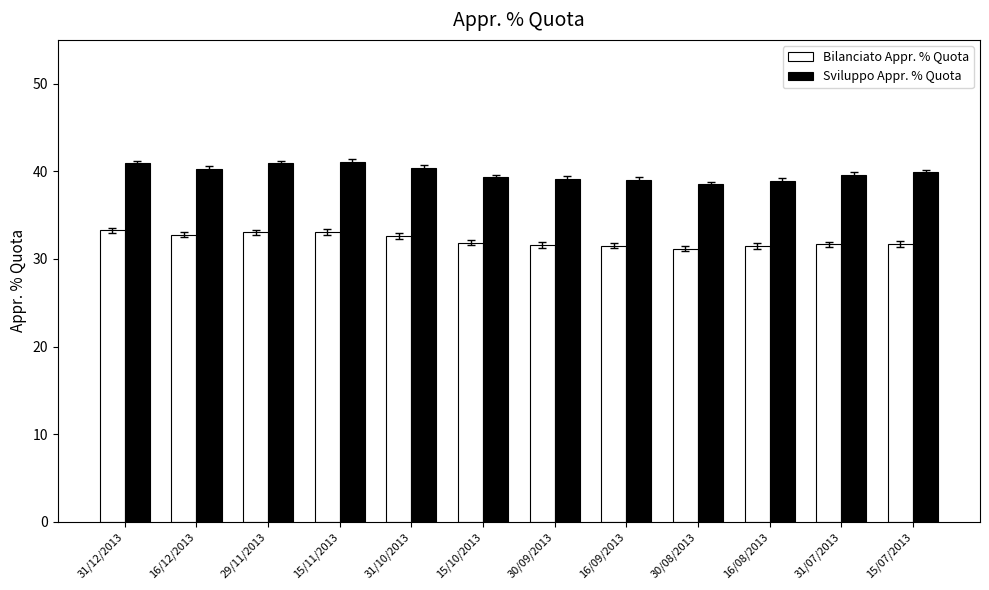

Count the number of categories in the chart.

12